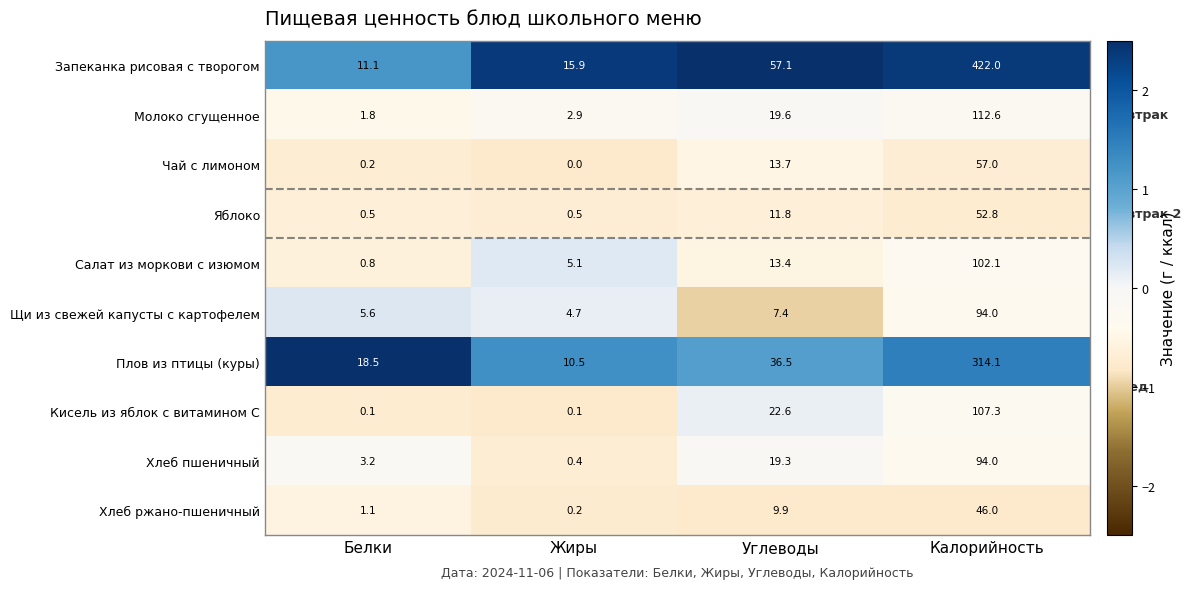

Is it true that Щи из свежей капусты с картофелем equals 4.7 at Жиры?

True